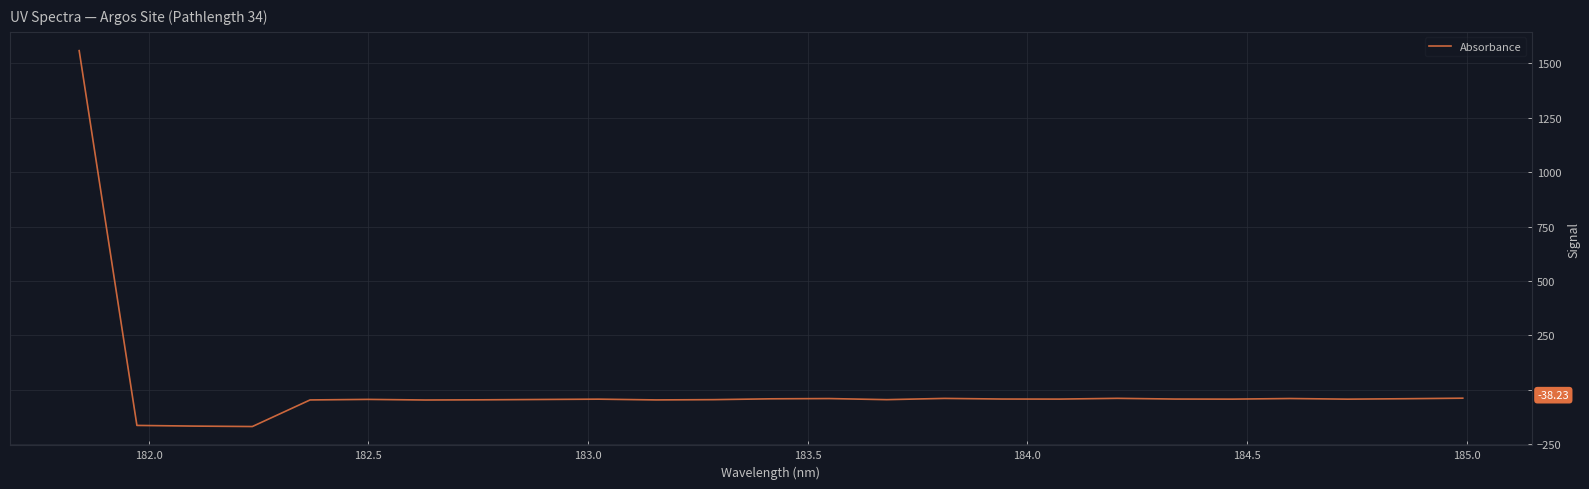

What is the difference between the maximum and minimum values?

1725.8